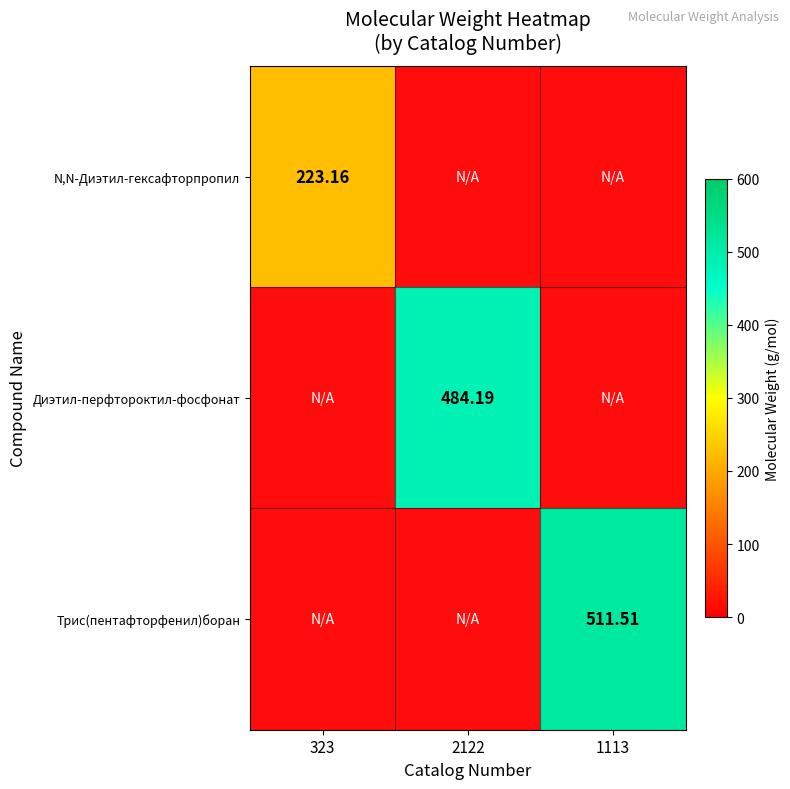

What is the maximum value for N,N-Диэтил-гексафторпропил?

223.2